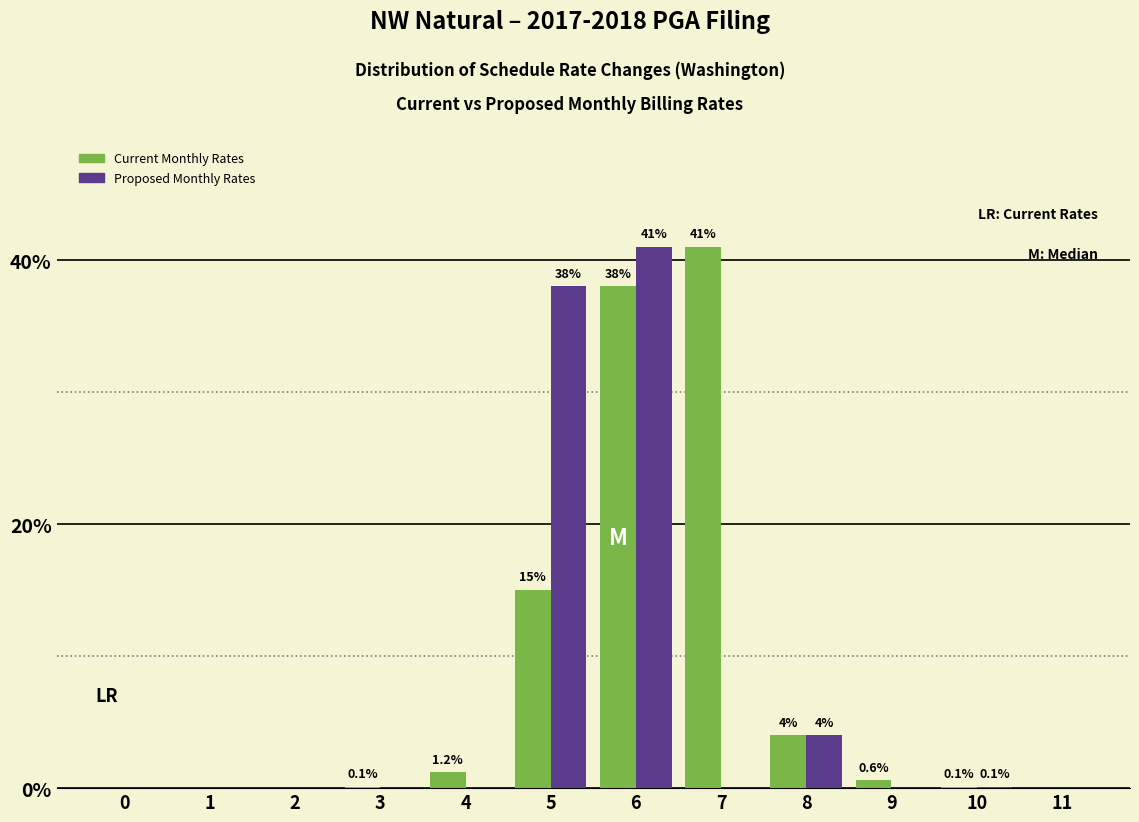

Which series has the largest total across all categories?

Current Monthly Rates